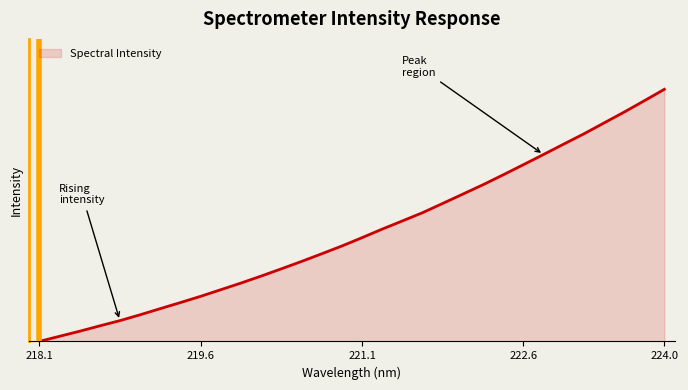

At which label is the value closest to 0?

218.1